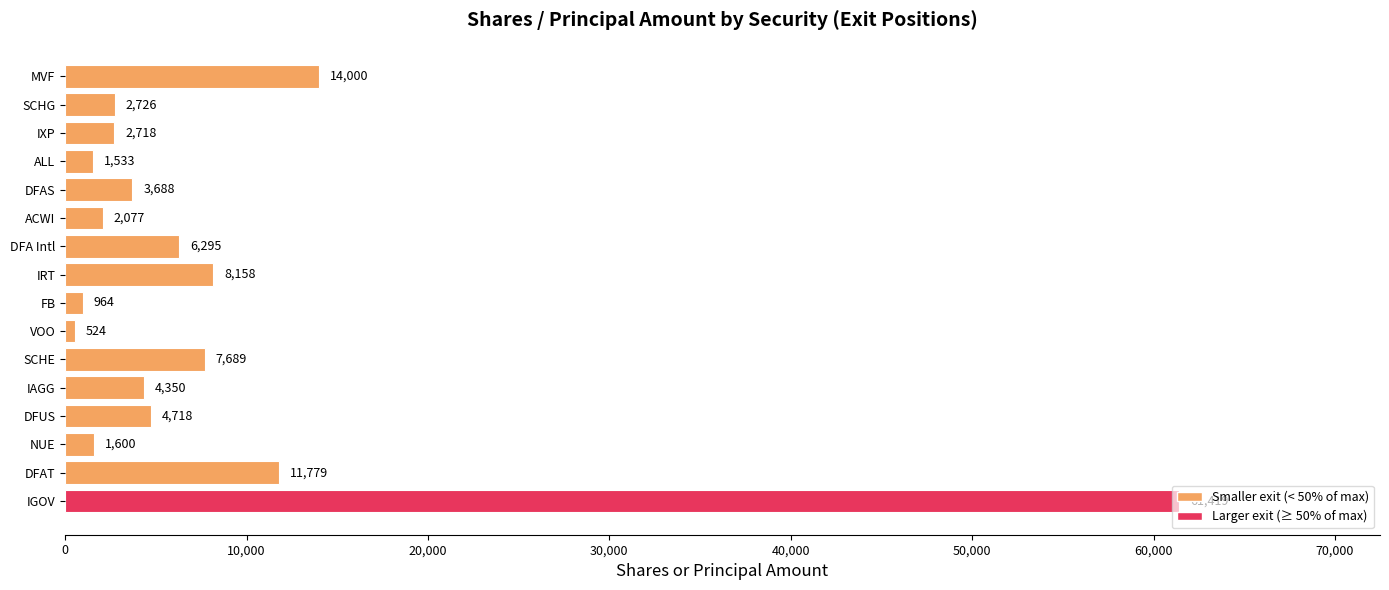

The value at IAGG is 4350. True or false?

True